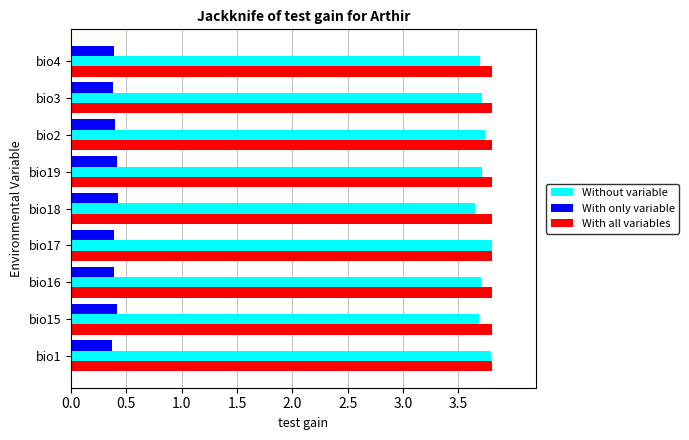

At how many categories does at least one series exceed 3?

9